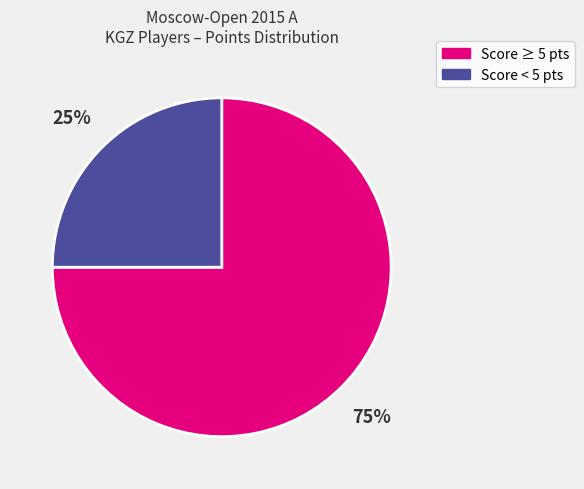

Is there a majority slice in this chart?

Yes